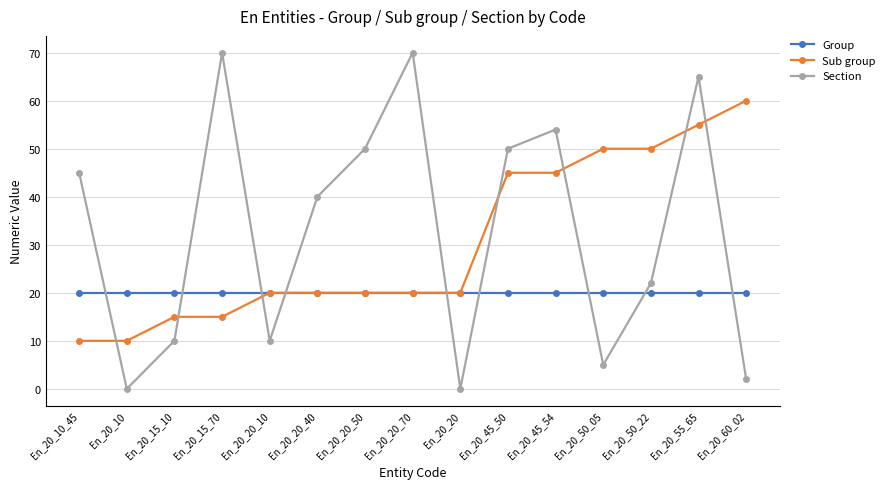

True or false: Group has a value of 20 at En_20_15_70.

True